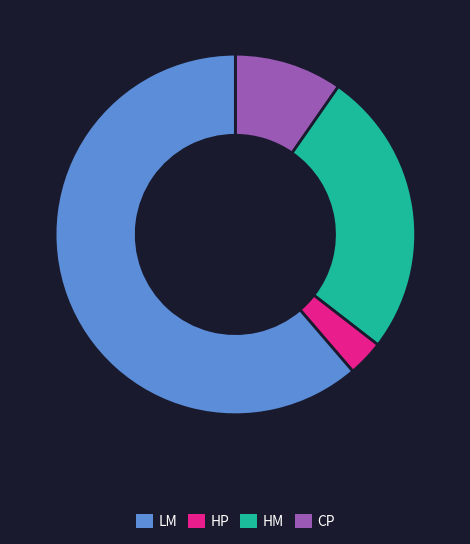

Is there a majority slice in this chart?

Yes